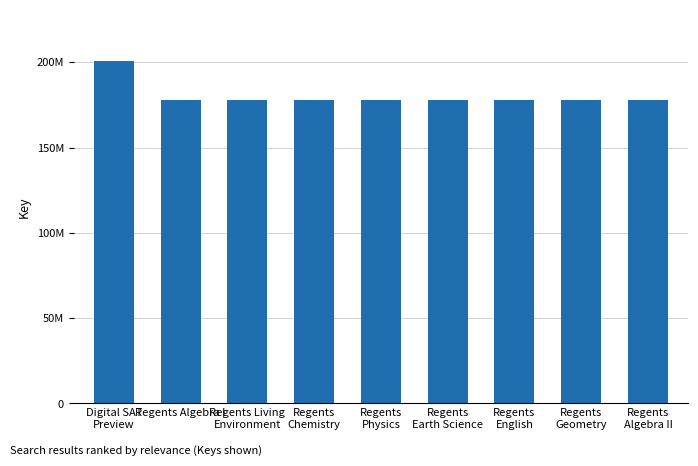

Reading left to right, list all the values displayed in this chart.

200570233	177930170	177929320	177930605	177930713	177930134	177928885	177929137	177930569